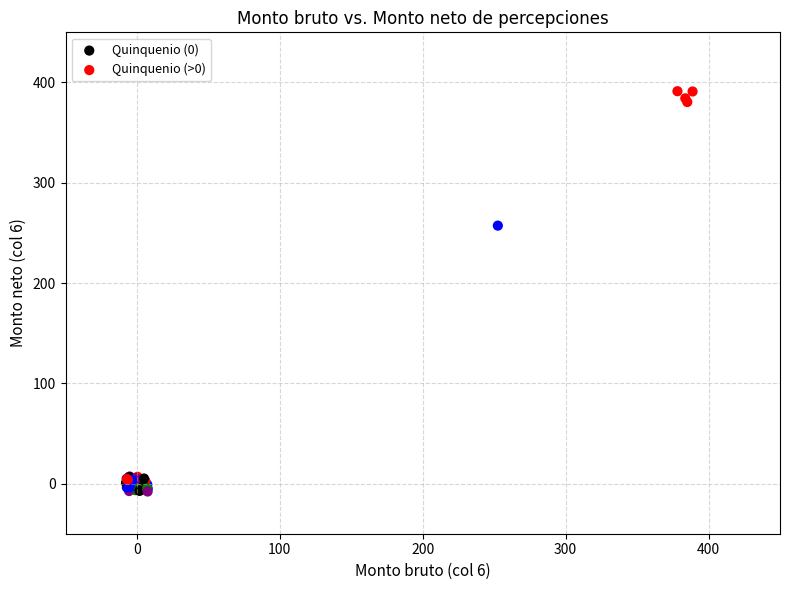

Which series reaches the minimum Y coordinate?

Quinquenio (0)